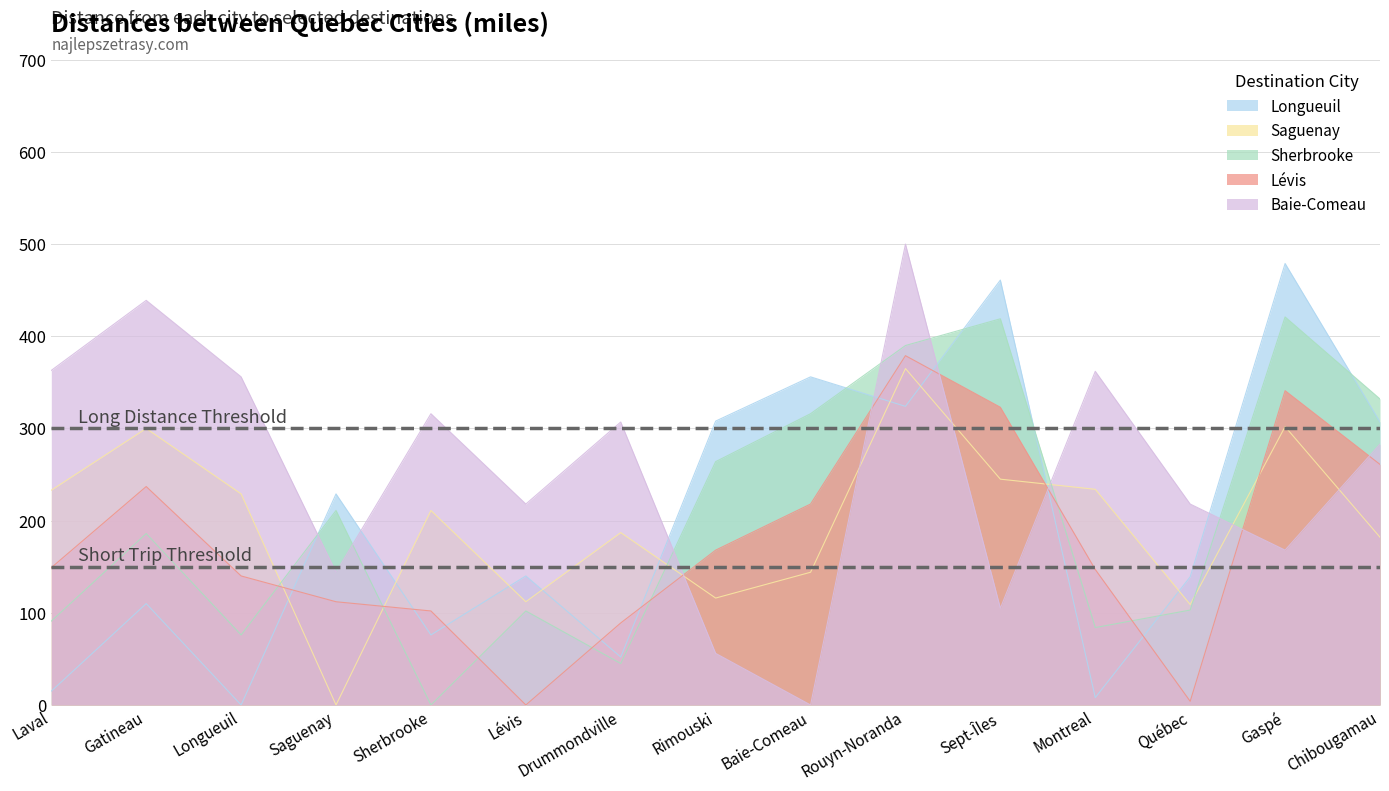

Rank the series at Laval from lowest to highest value.

Longueuil, Sherbrooke, Lévis, Saguenay, Baie-Comeau